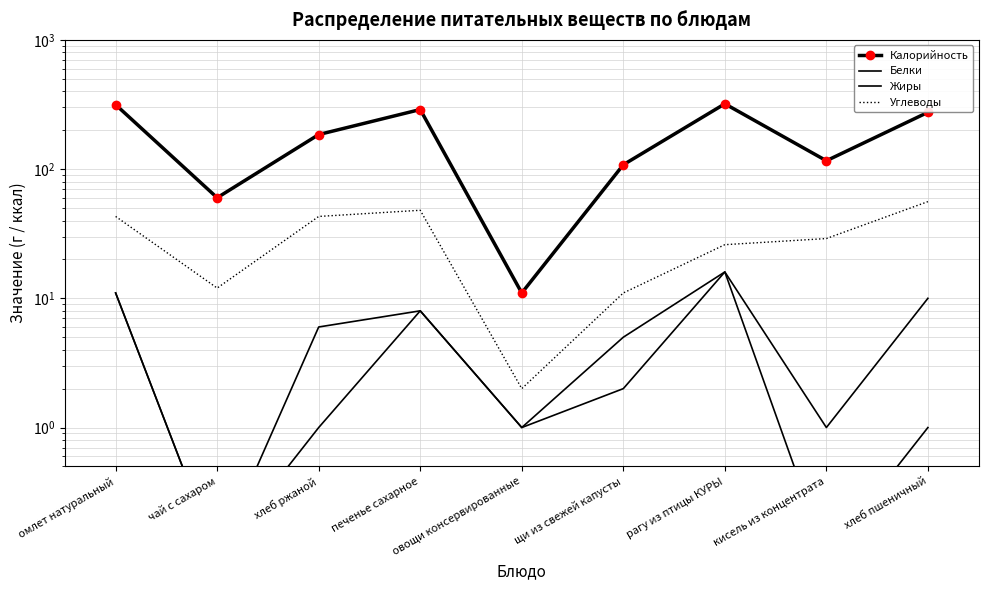

Reading left to right, what are all the values shown in this chart?

Калорийность: 315.0	60.0	185.0	289.0	11.0	108.0	320.0	116.0	275.0
Белки: 11.0	0.1	6.0	8.0	1.0	2.0	16.0	1.0	10.0
Жиры: 11.0	0.1	1.0	8.0	1.0	5.0	16.0	0.1	1.0
Углеводы: 43.0	12.0	43.0	48.0	2.0	11.0	26.0	29.0	56.0